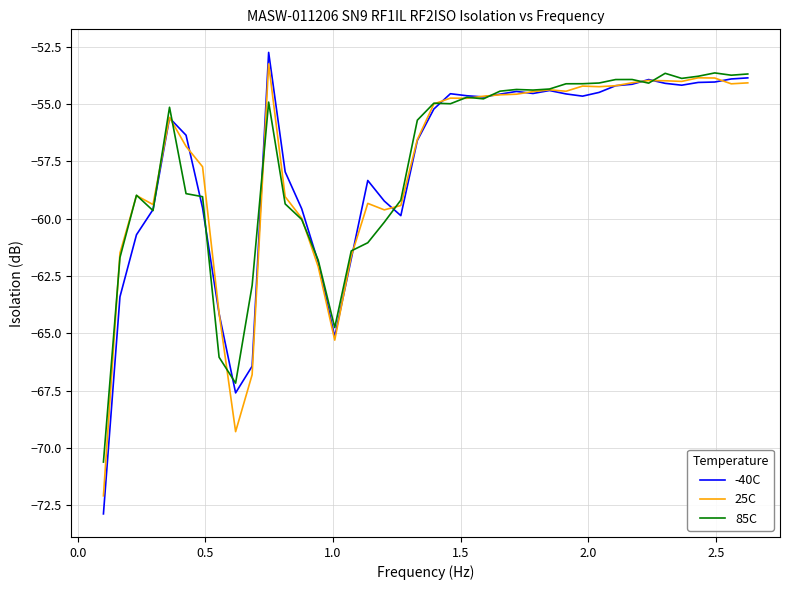

Which series has the widest spread of values?

-40C